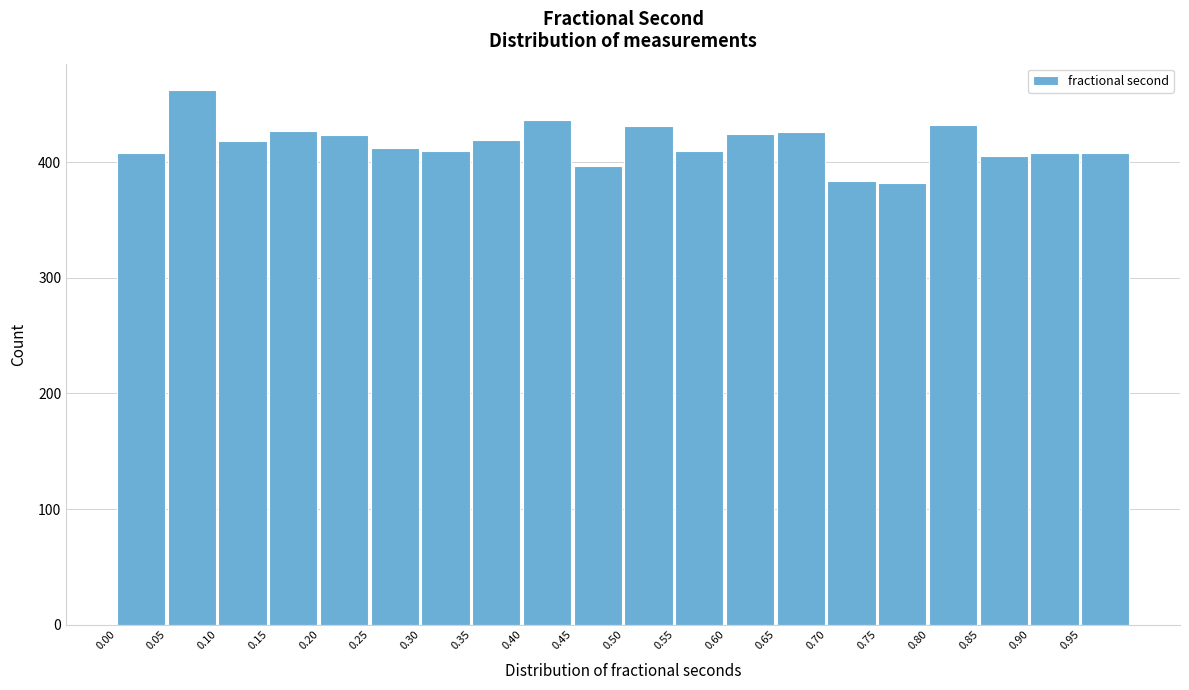

Reading left to right, list every bar in this chart as the range it spans on the x-axis followed by its height. The values are not printed on the chart, so give them approximately, as read against the axis.

0.00 to 0.05: 410
0.05 to 0.10: 460
0.10 to 0.15: 420
0.15 to 0.20: 430
0.20 to 0.25: 420
0.25 to 0.30: 410
0.30 to 0.35: 410
0.35 to 0.40: 420
0.40 to 0.45: 440
0.45 to 0.50: 400
0.50 to 0.55: 430
0.55 to 0.60: 410
0.60 to 0.65: 420
0.65 to 0.70: 430
0.70 to 0.75: 380
0.75 to 0.80: 380
0.80 to 0.85: 430
0.85 to 0.90: 410
0.90 to 0.95: 410
0.95 to 1.00: 410